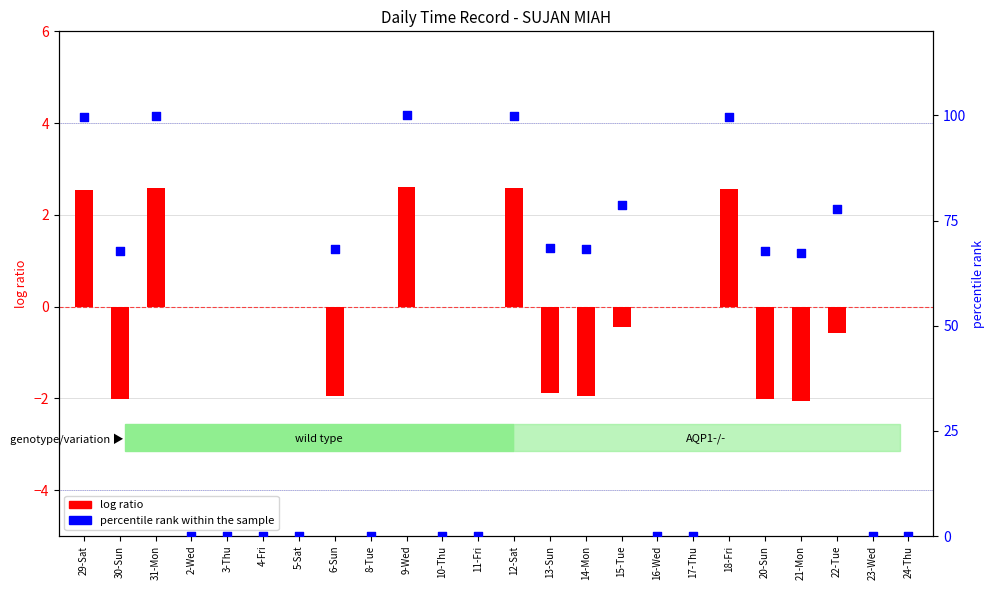

Which series reaches the minimum Y coordinate?

log ratio